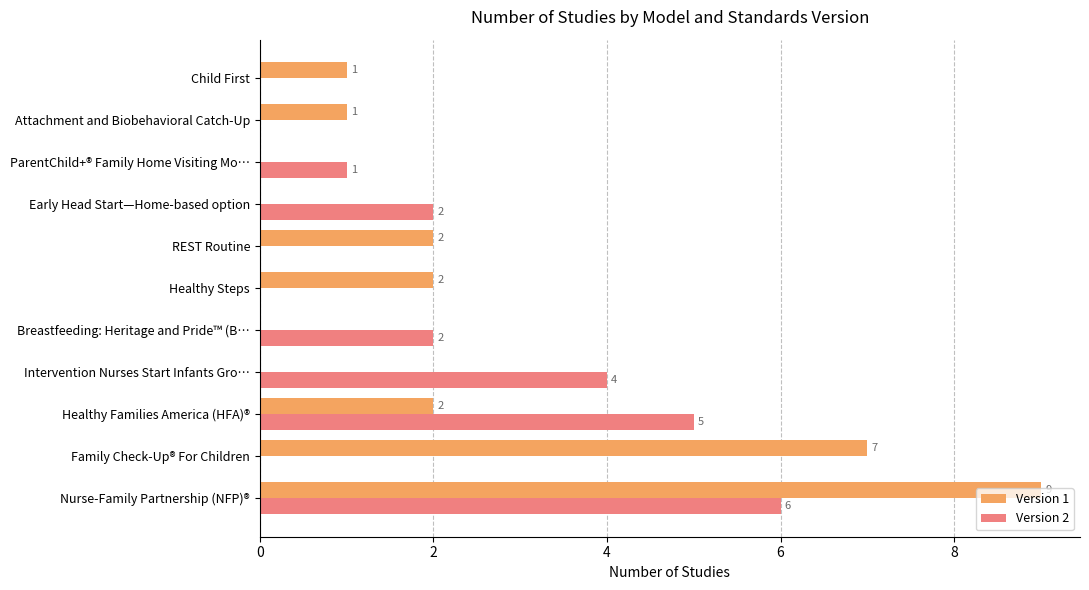

True or false: Version 1 has a value of 1 at Attachment and Biobehavioral Catch-Up.

True